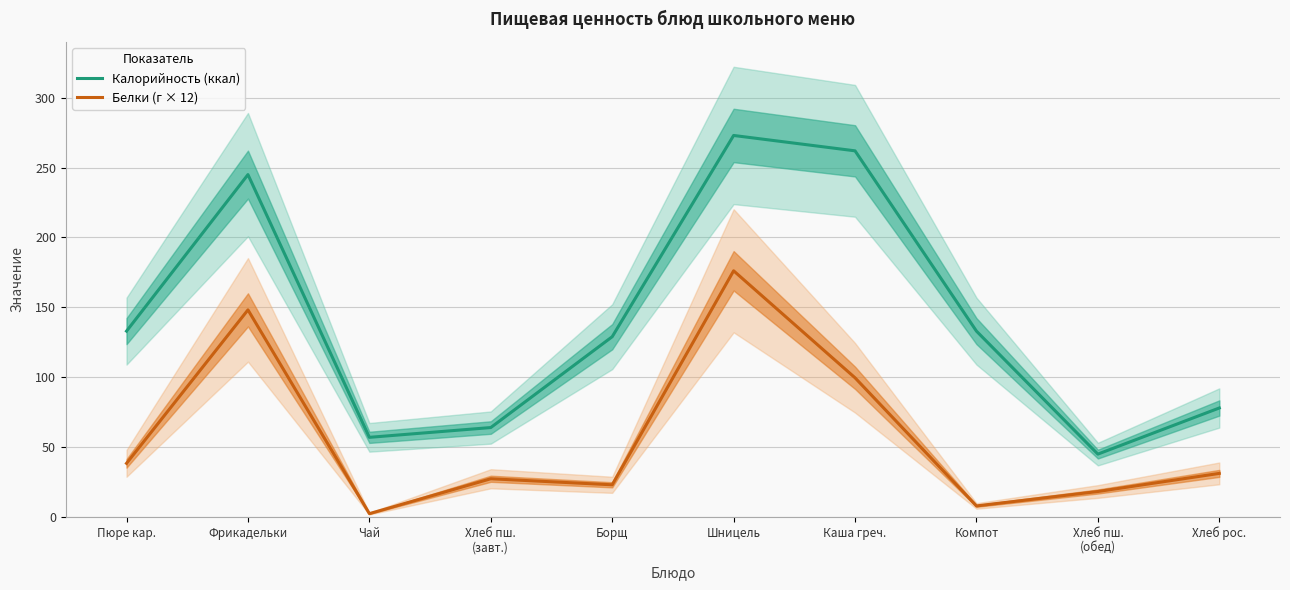

Rank the series at Фрикадельки from lowest to highest value.

Белки (г × 12), Калорийность (ккал)